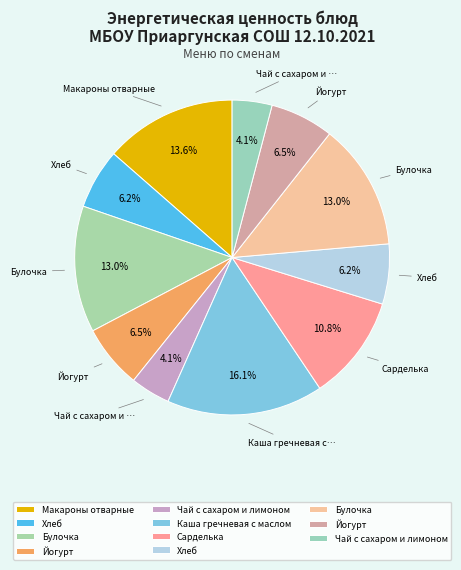

Is there a majority slice in this chart?

No